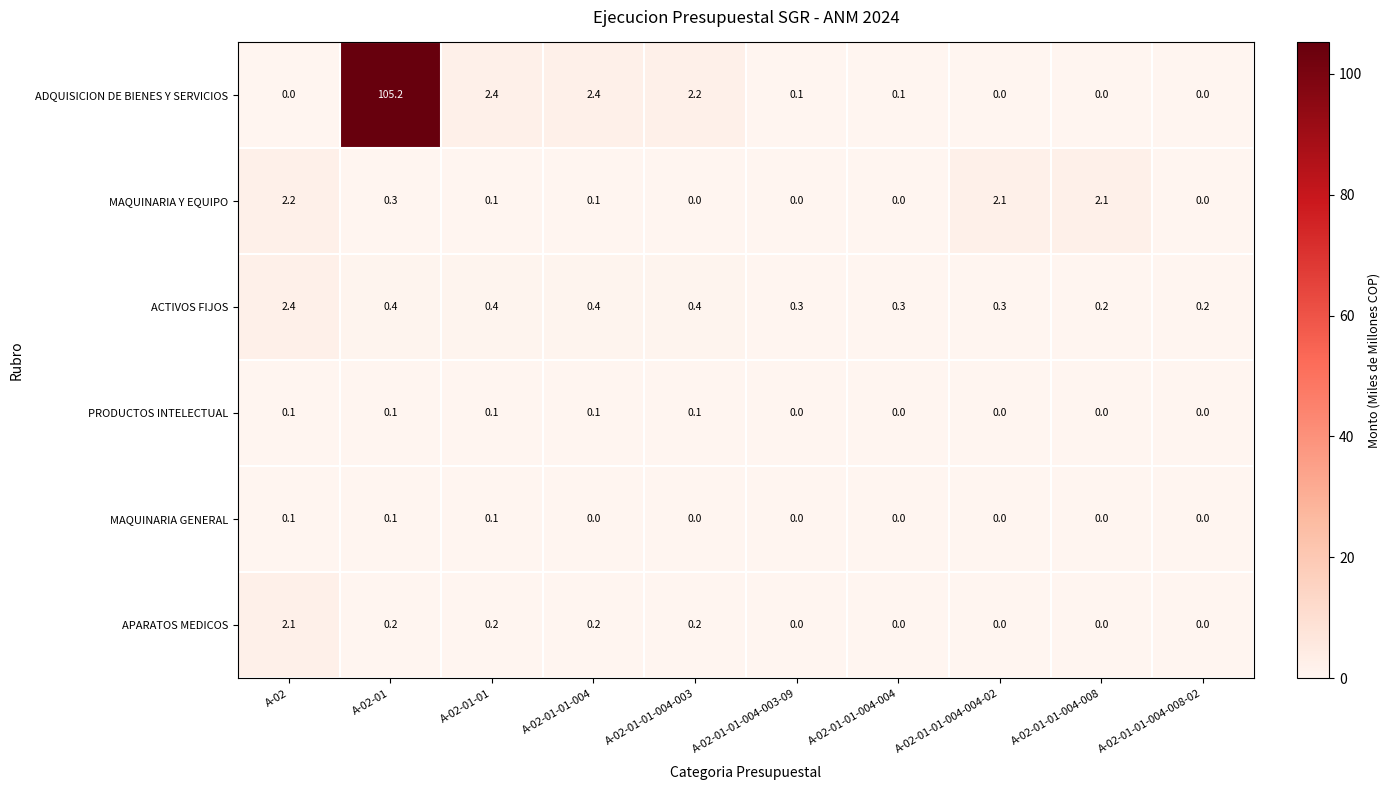

How many series are shown in this chart?

6